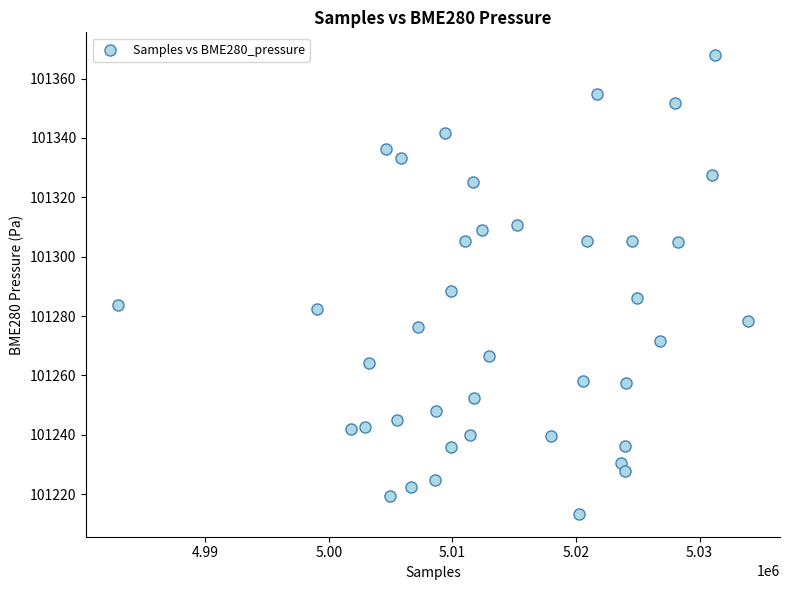

What is the range of X values (max minus min)?

51019.0